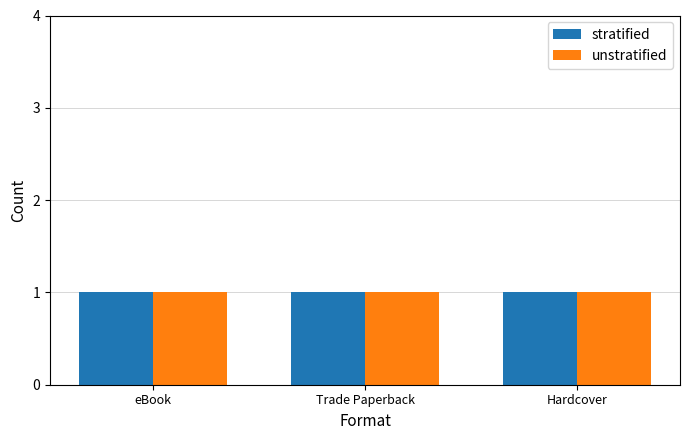

Is the value of eBook at Captain Awesome and the Trapdoor greater than the value of Hardcover at Captain Awesome and the Trapdoor?

No